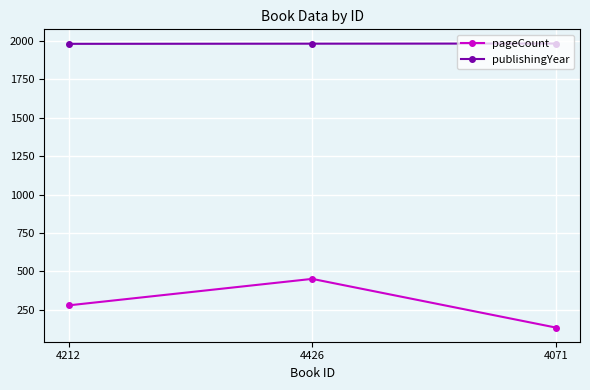

What is the smallest value displayed?

136